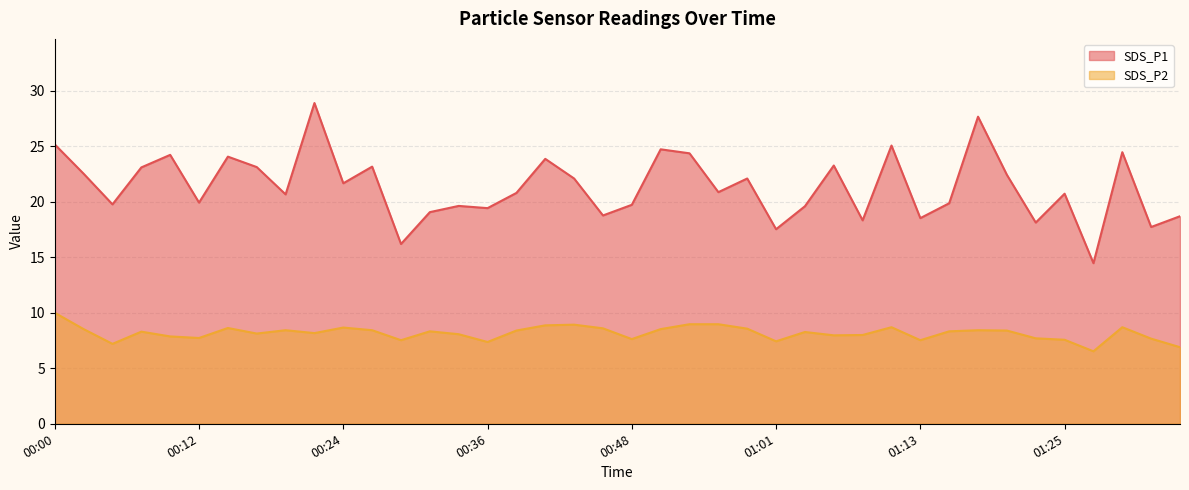

What position from the right is 00:07?

37